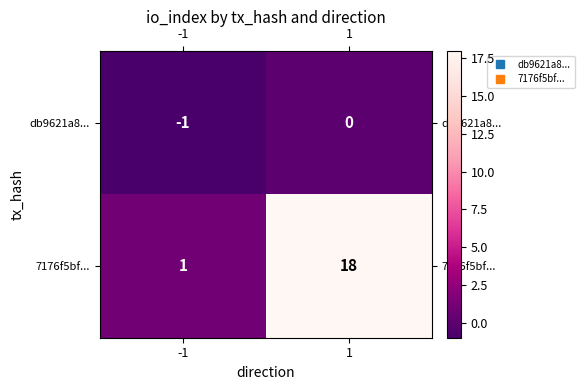

Which series changed the most between -1 and 1?

7176f5bf...